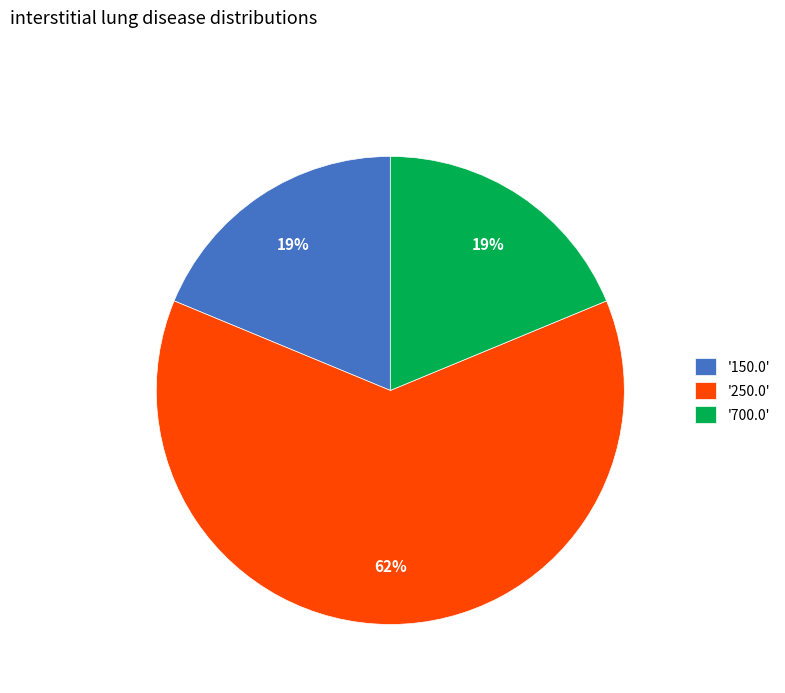

To the nearest percent, what percentage of the pie is '700.0'?

19%